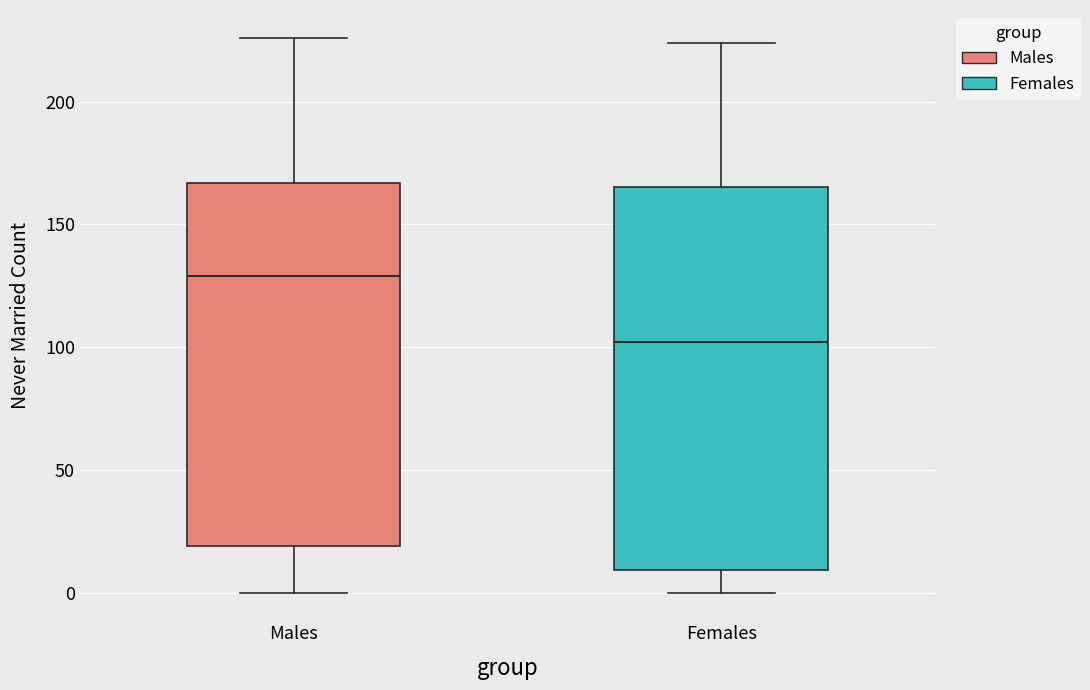

Where is the upper edge of the box for Females on the y-axis? The values are not printed on the chart, so give them approximately, as read against the axis.

165